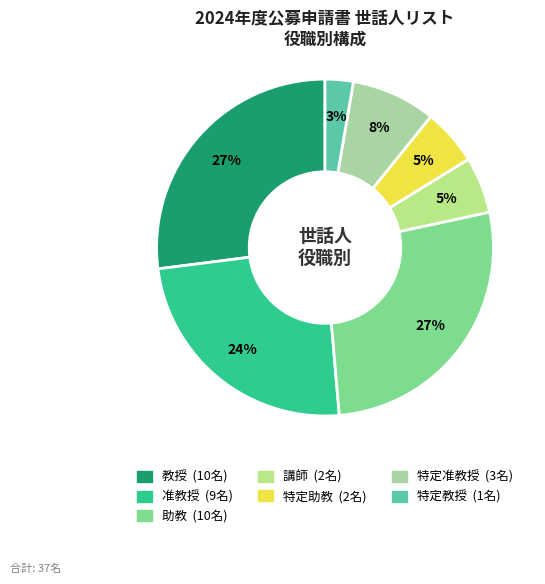

How many slices are in this pie chart?

7